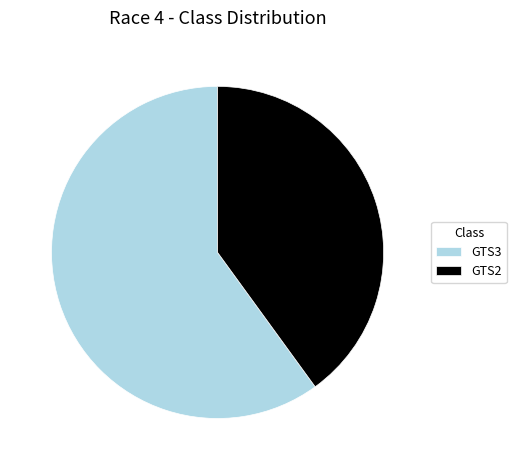

The GTS2 slice represents 40% of the pie. True or false?

True